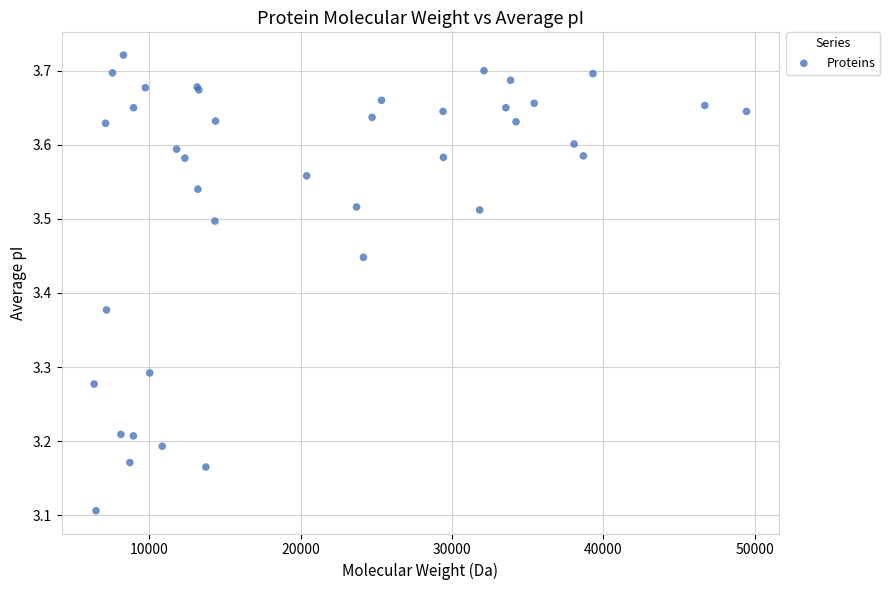

What Y value in the scatter plot is closest to 3?

3.1